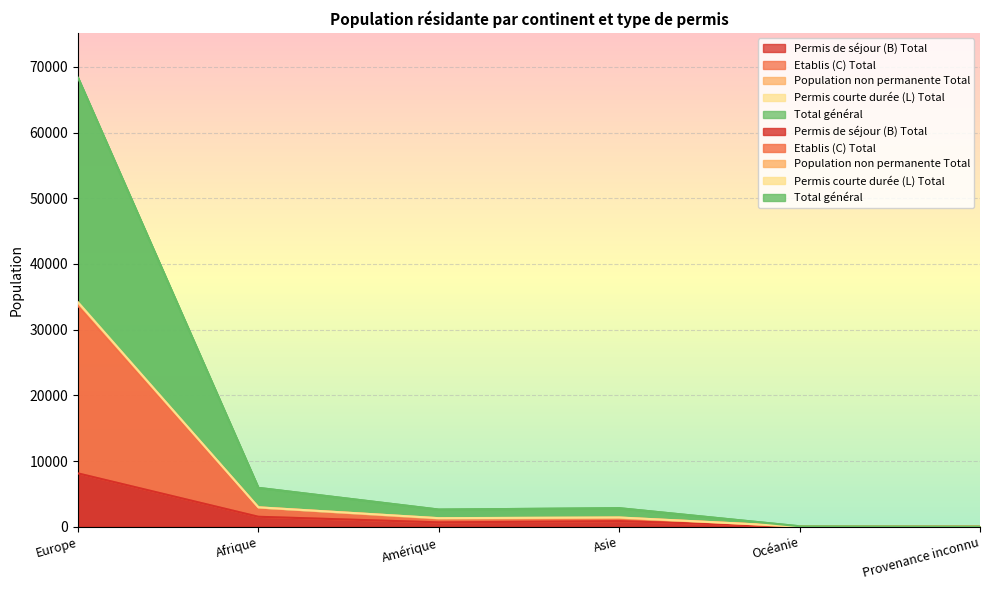

At how many categories does at least one series exceed 53457?

1